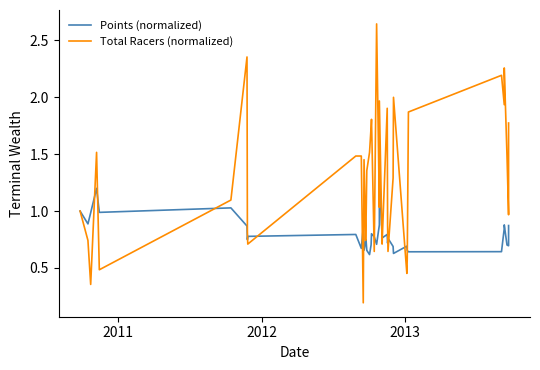

How many lines are shown in the chart?

2